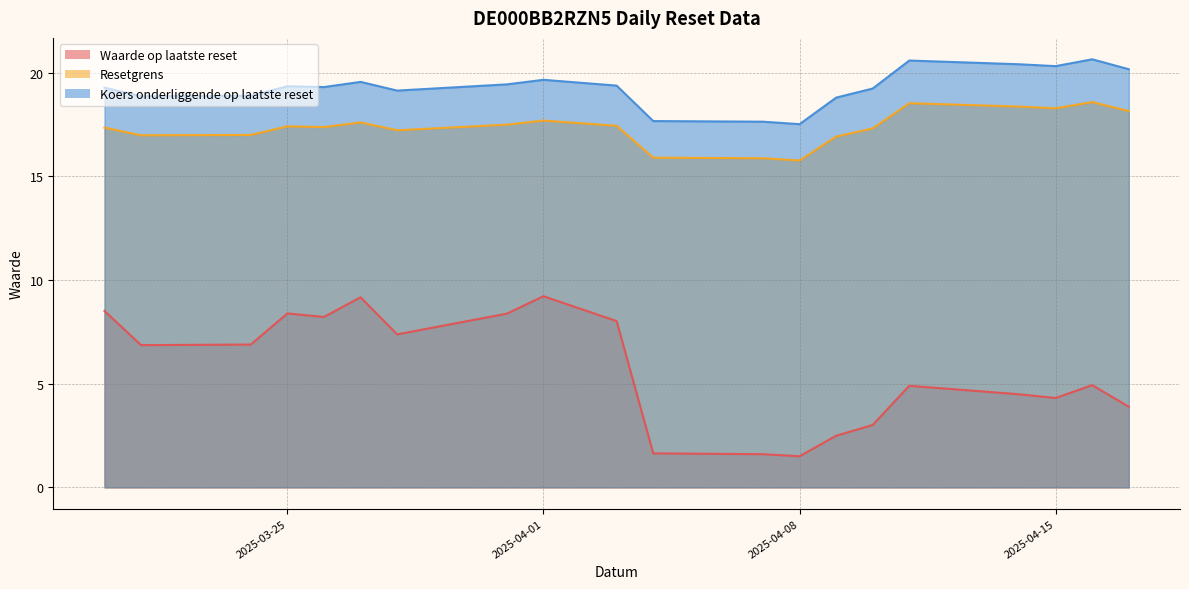

What is the greatest value displayed?

20.6